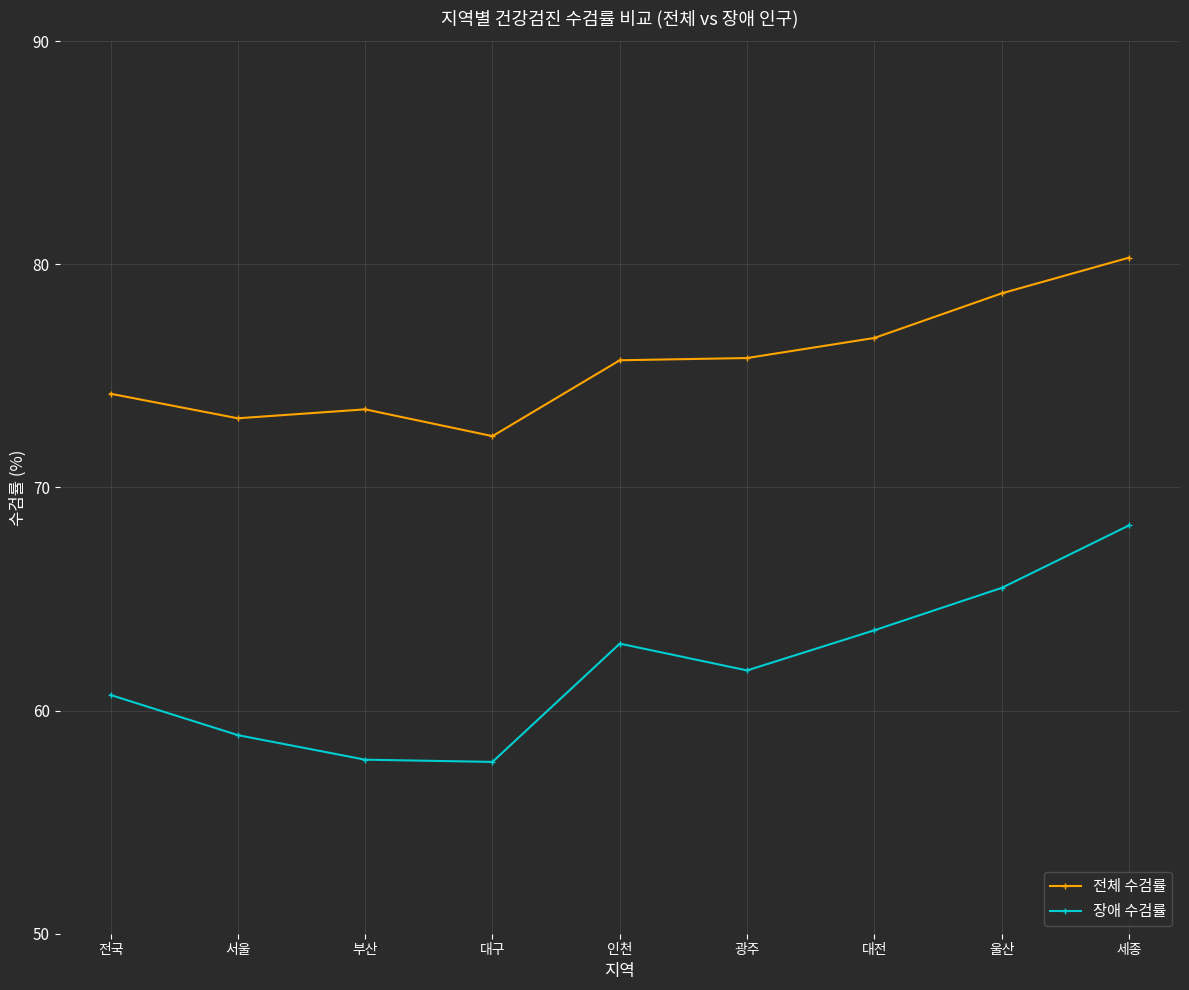

At which category does 장애 수검률 reach its first local peak?

인천